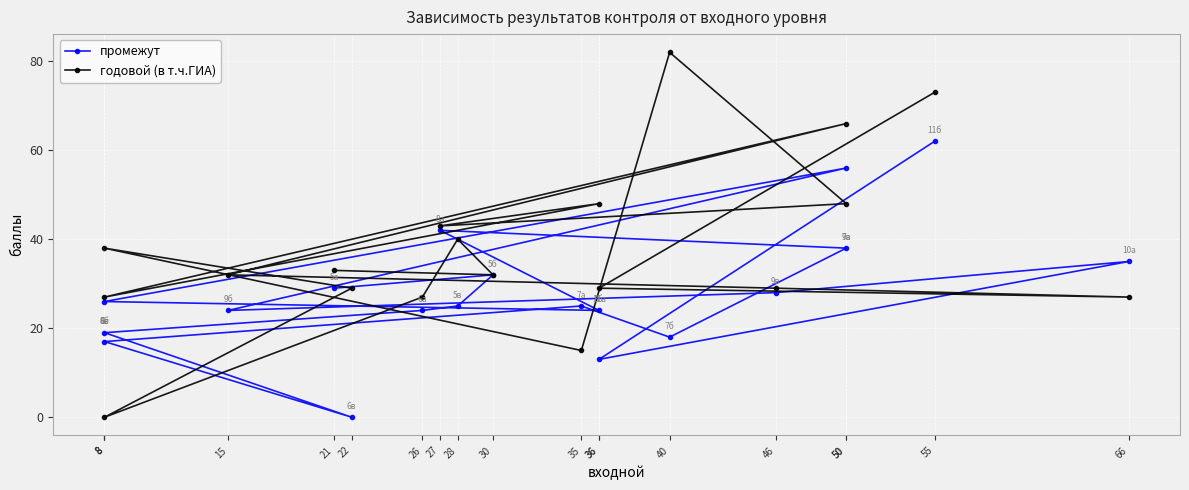

Does the chart display data point markers on the line(s)?

Yes